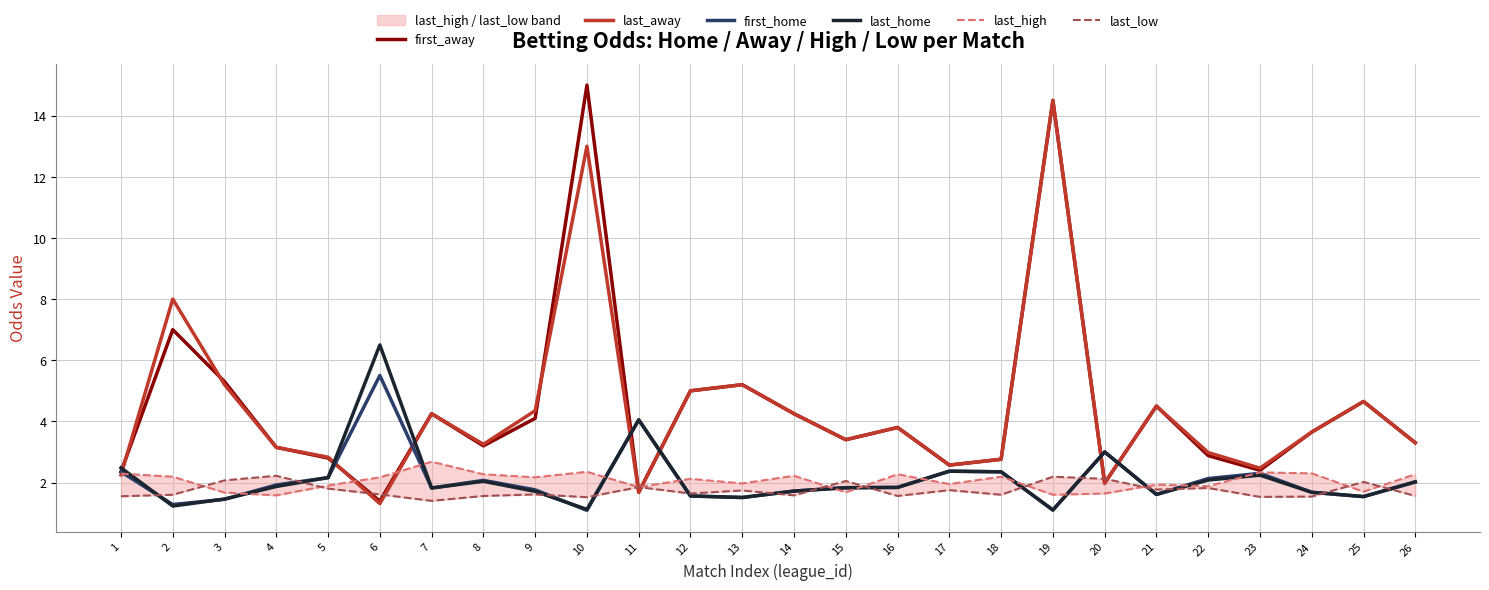

What is the difference between the highest and lowest values at 25?

3.1